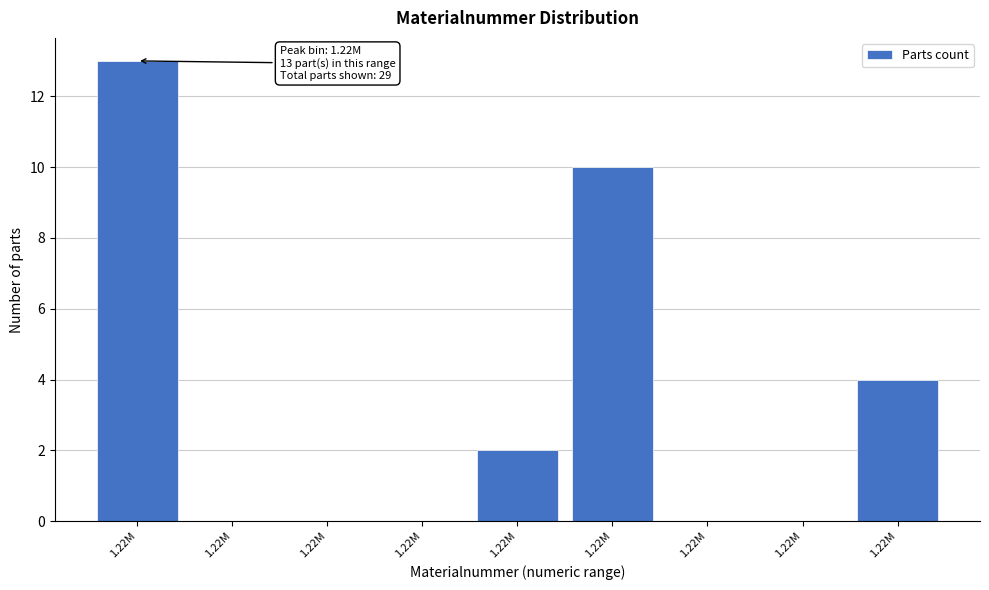

Are the bars horizontal?

No